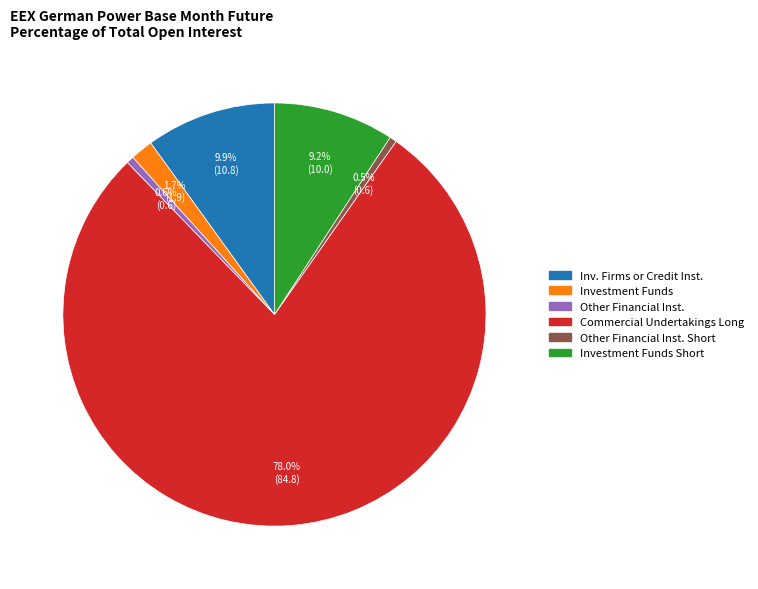

To the nearest percent, what is the average slice percentage?

17%